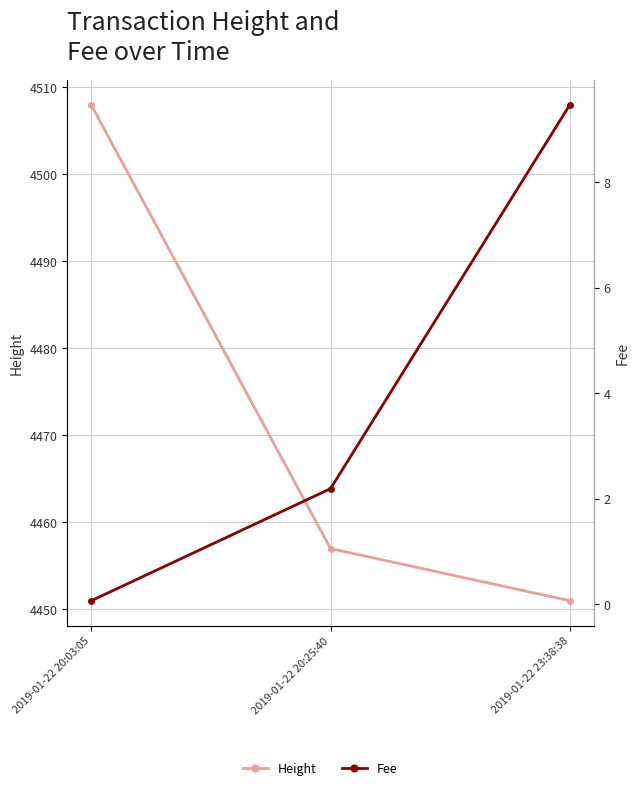

Is it true that Fee equals 0.1 at 2019-01-22 20:03:05?

False